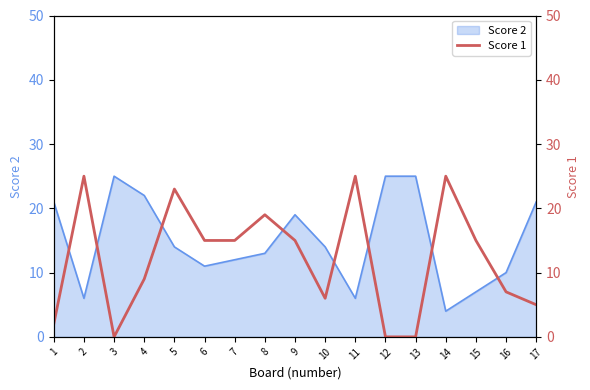

How many values exceed 15?

5